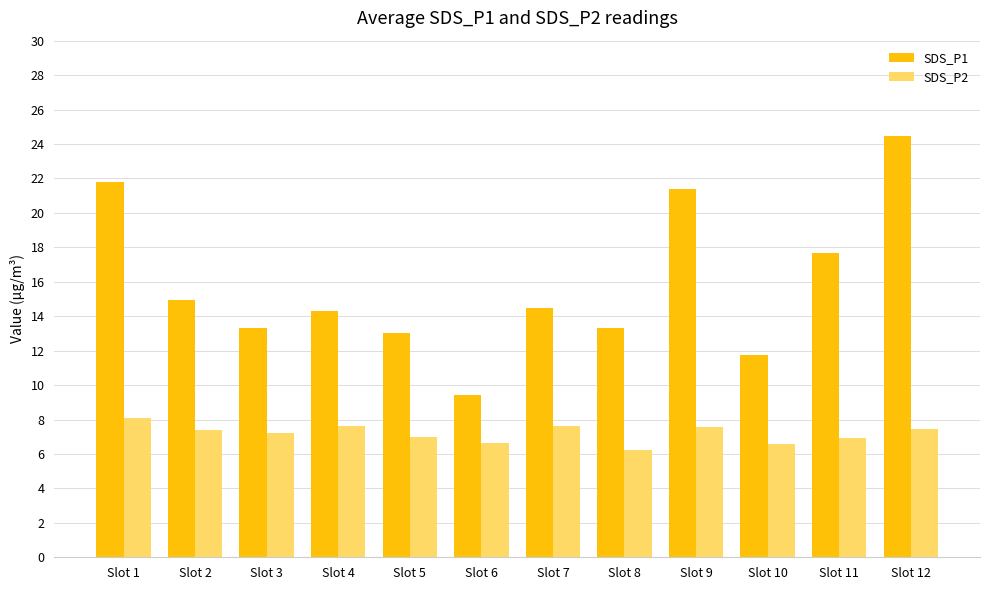

At which category is the sum across all series the highest?

Slot 12